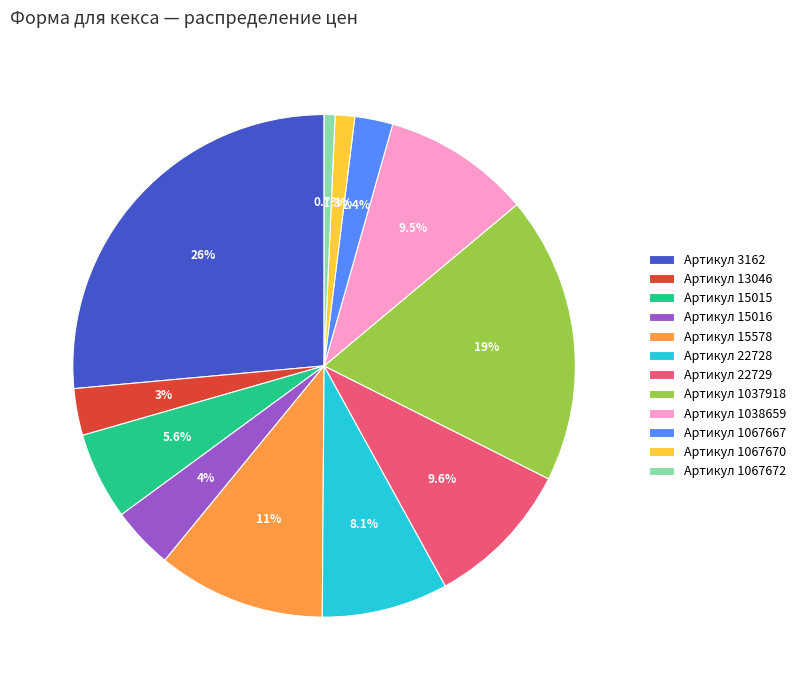

What is the smallest slice in the pie chart?

Артикул 1067672